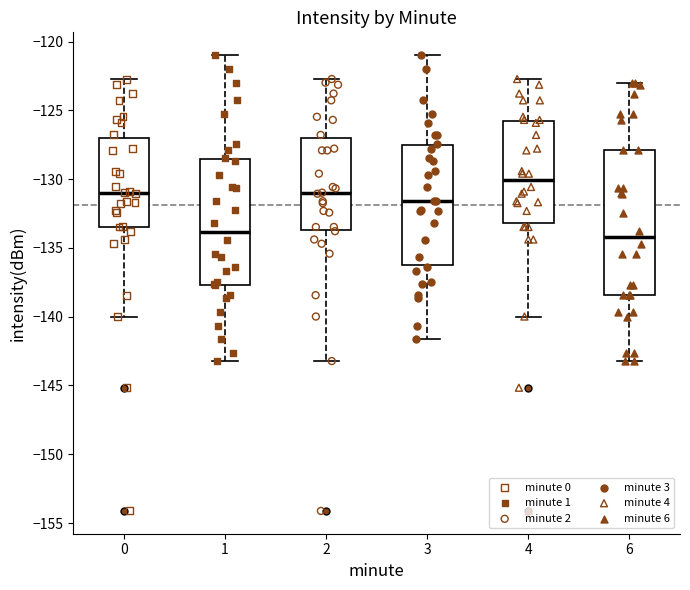

Where does the lower whisker of the box at x = 3 end on the y-axis? The values are not printed on the chart, so give them approximately, as read against the axis.

-141.5